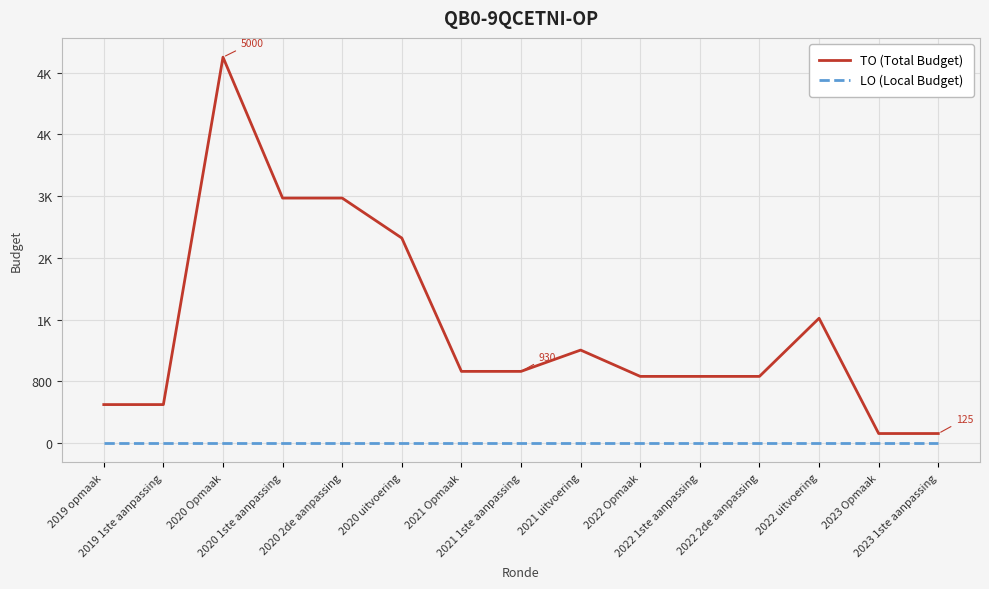

Is the value of LO (Local Budget) at 2021 Opmaak greater than the value of TO (Total Budget) at 2022 Opmaak?

No